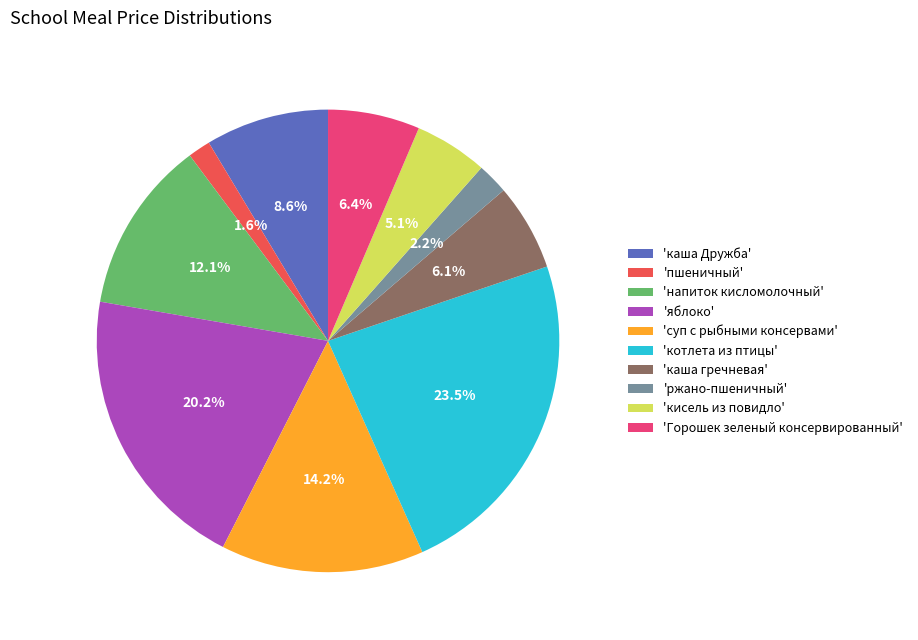

To the nearest percent, what is the average slice percentage?

10%